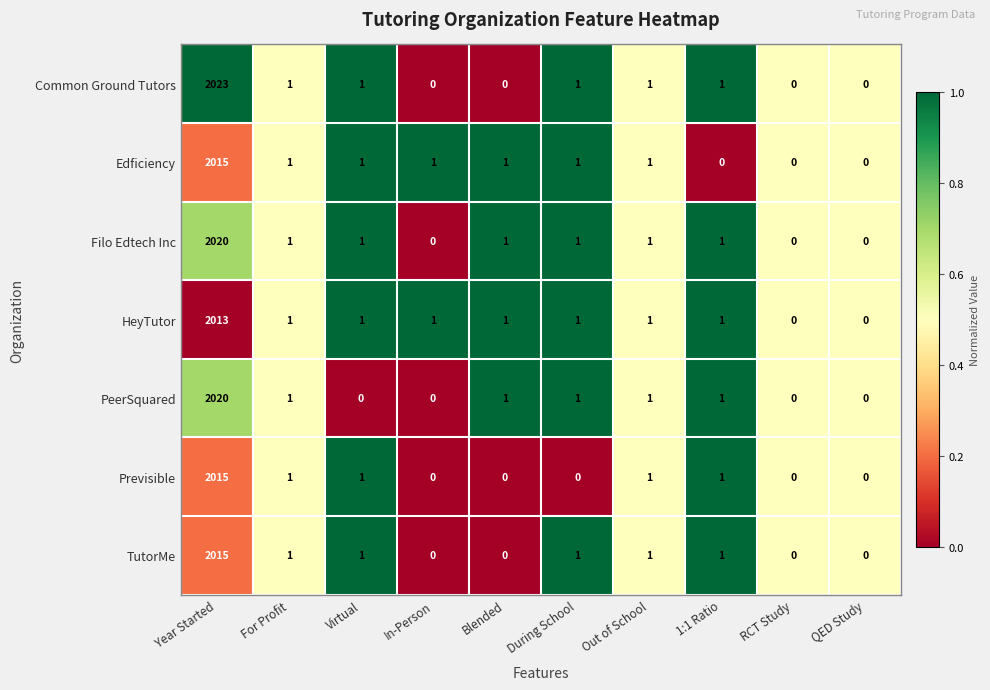

What is the spread (max minus min) of values at Year Started?

10